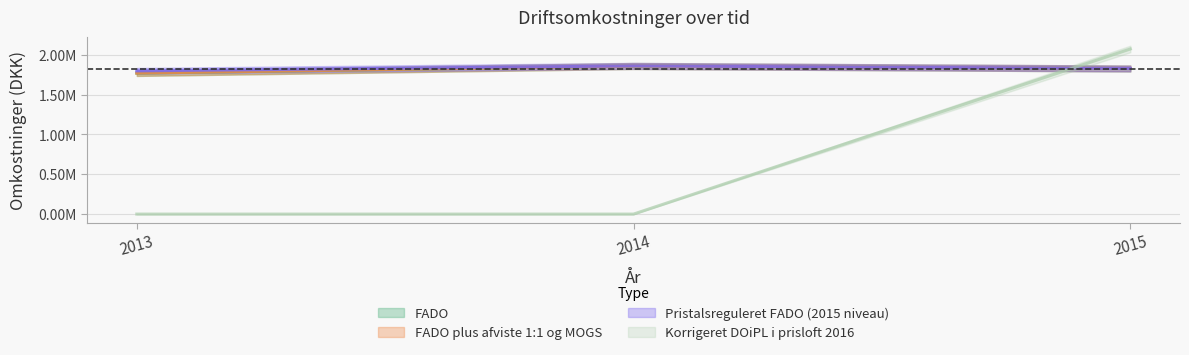

Which series has the largest range (max minus min)?

Korrigeret DOiPL i prisloft 2016